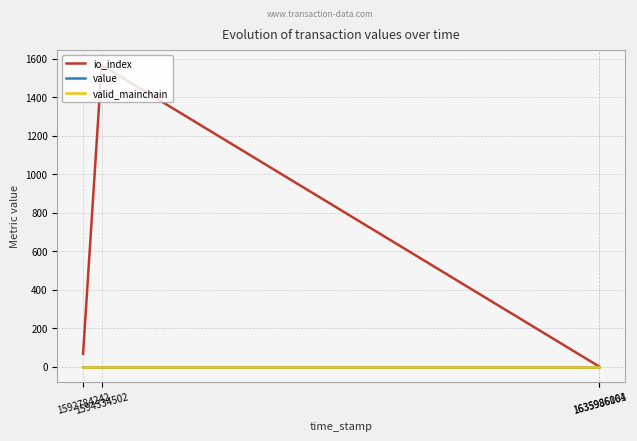

Which series has the largest range (max minus min)?

io_index